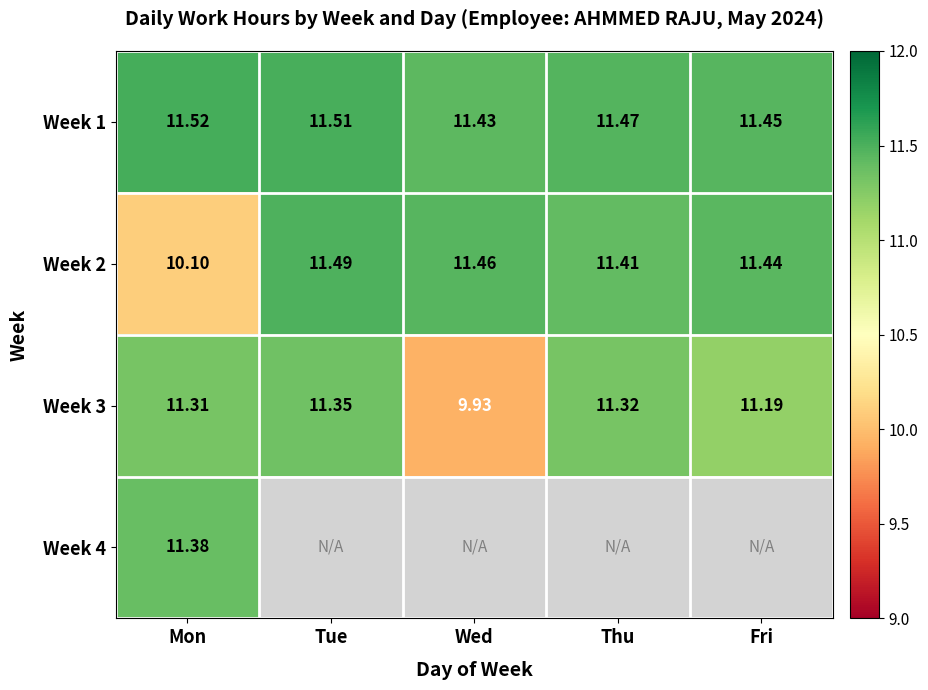

True or false: Week 2 has a value of 11.5 at Wed.

True